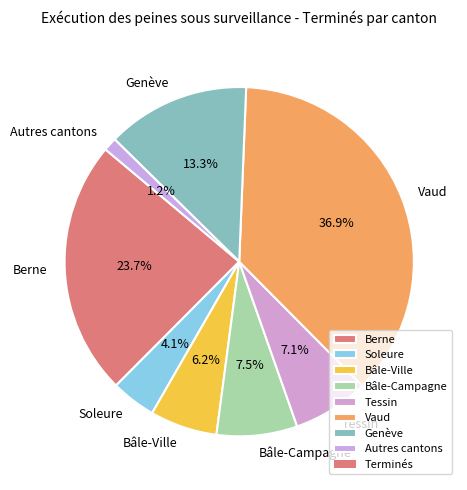

How many slices are in this pie chart?

8